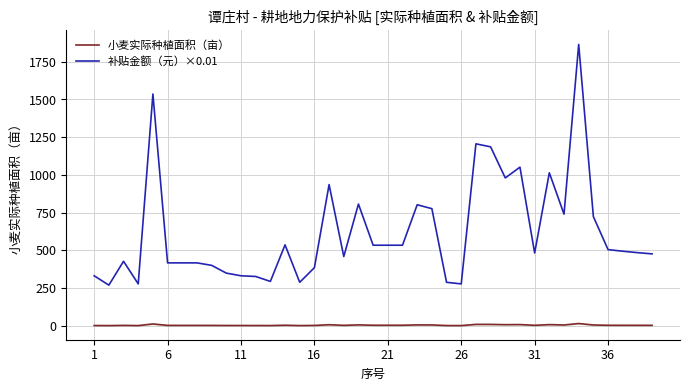

True or false: 小麦实际种植面积（亩） and 补贴金额（元）×0.01 intersect in this chart.

False